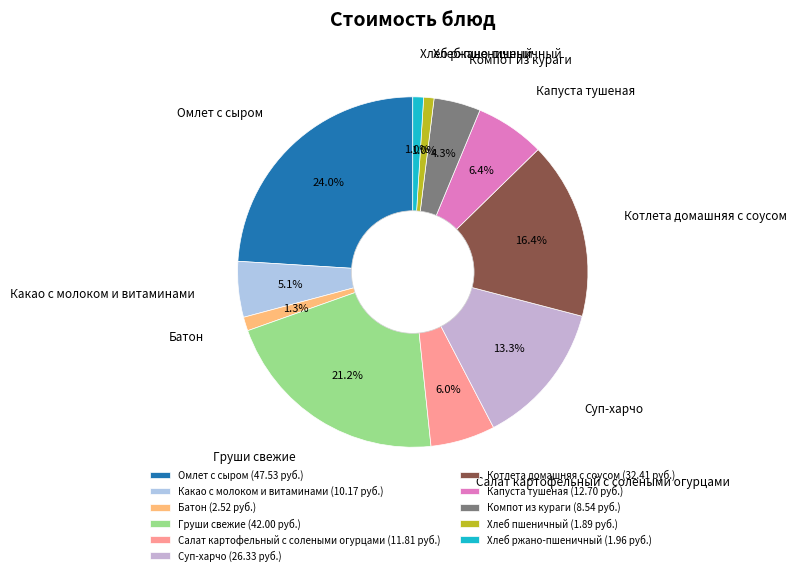

Which has a higher value, Котлета домашняя с соусом or Капуста тушеная?

Котлета домашняя с соусом